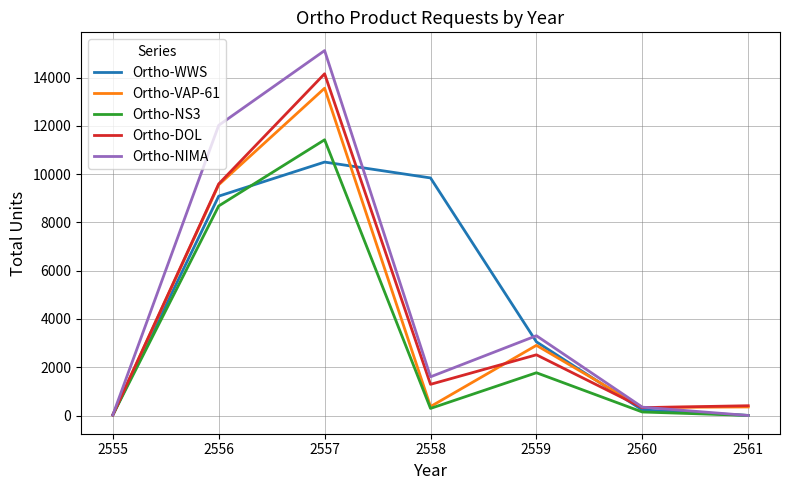

Which category has the highest value across all series?

2557